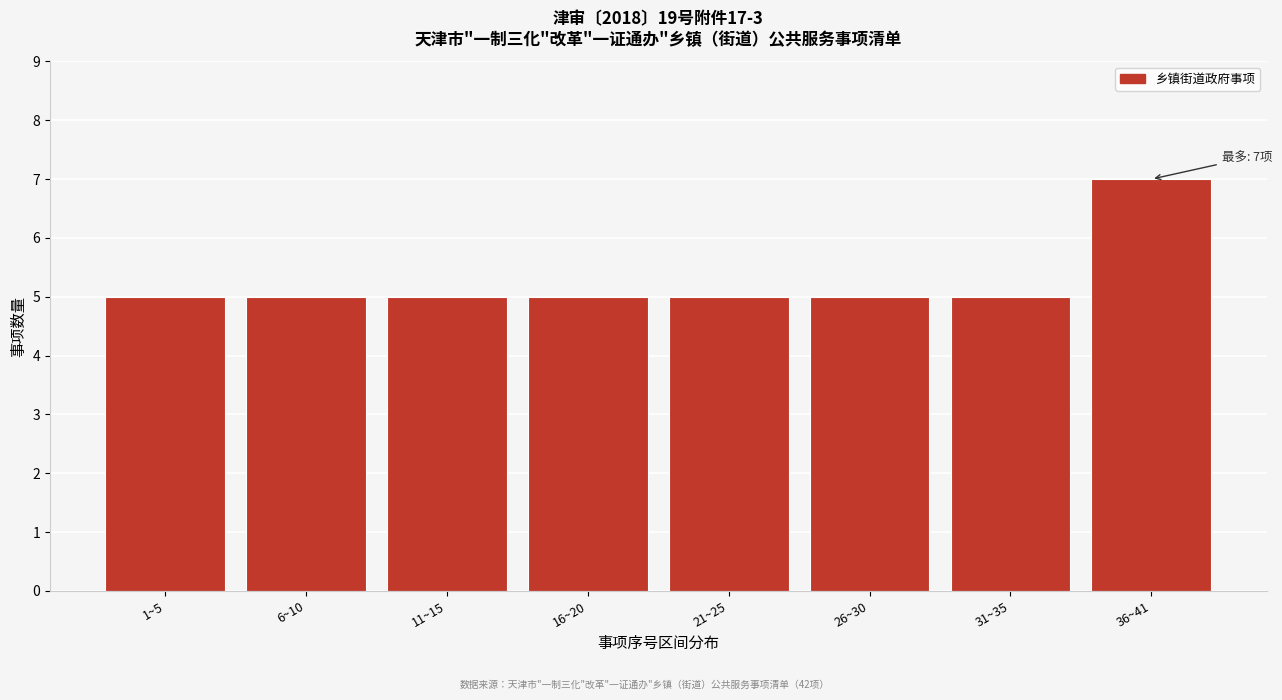

Reading right to left, extract all data points from this chart.

7	5	5	5	5	5	5	5